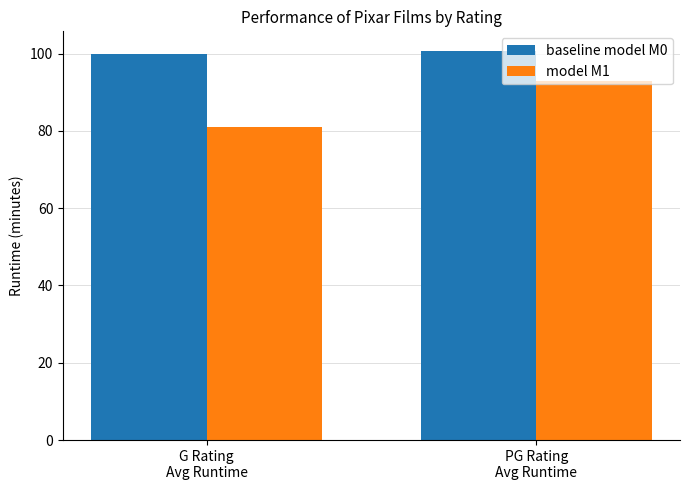

Which series has the widest spread of values?

model M1